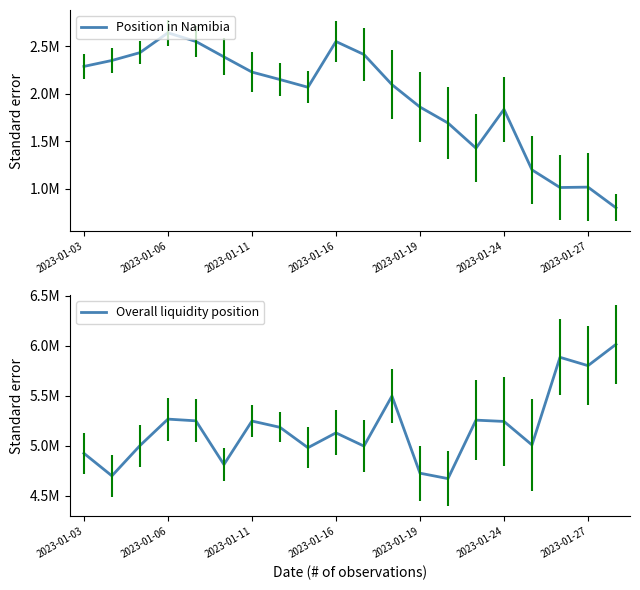

Rank the series by their maximum value, from highest to lowest.

Overall liquidity position, Position in Namibia